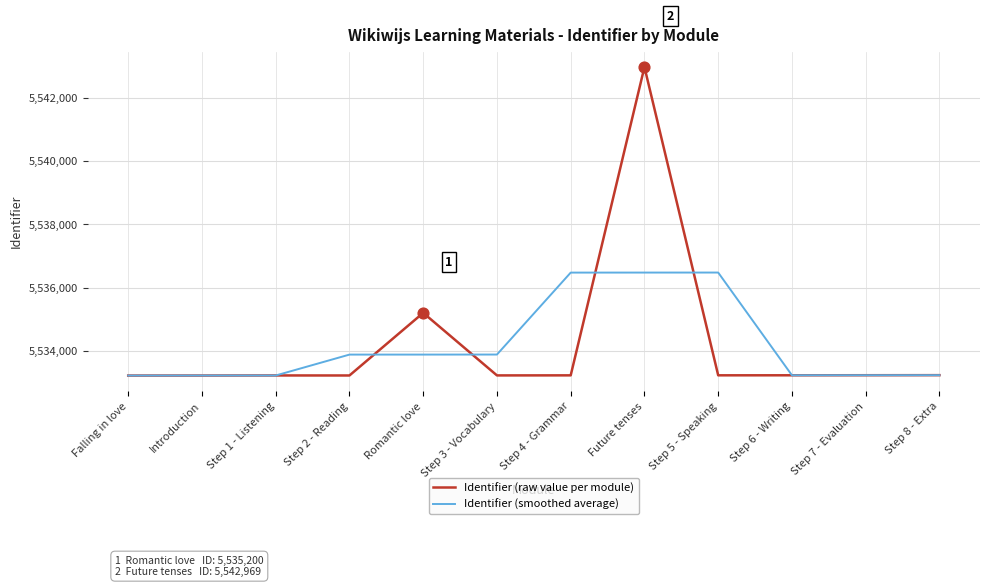

What is the total value across all series at Step 8 - Extra?

11066461.3